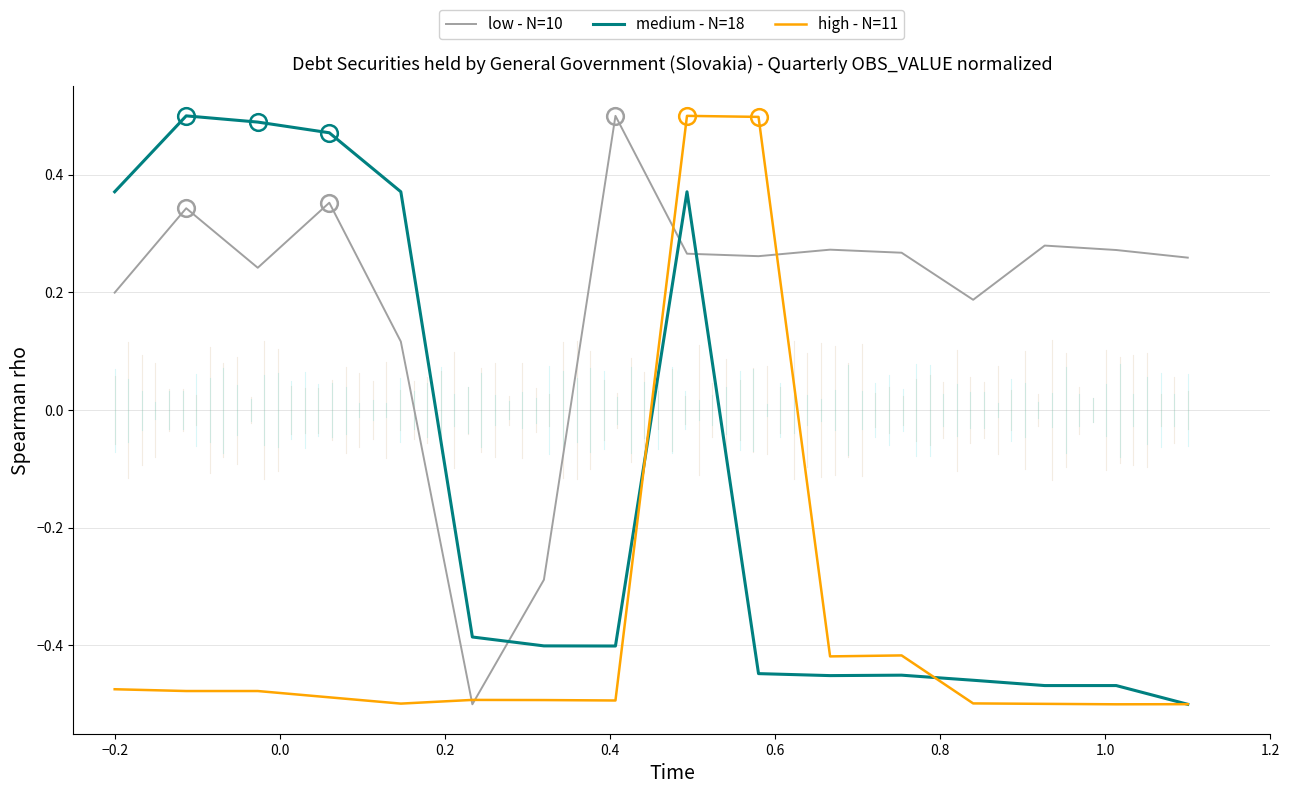

Which series has the largest total across all categories?

low - N=10